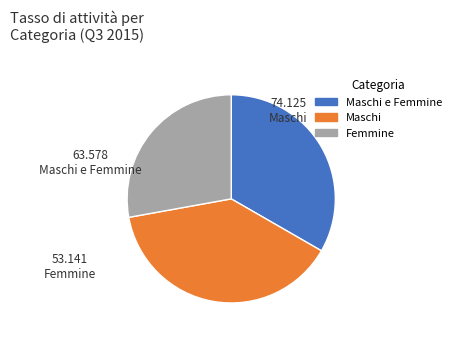

Is there any slice that represents more than half of the pie?

No